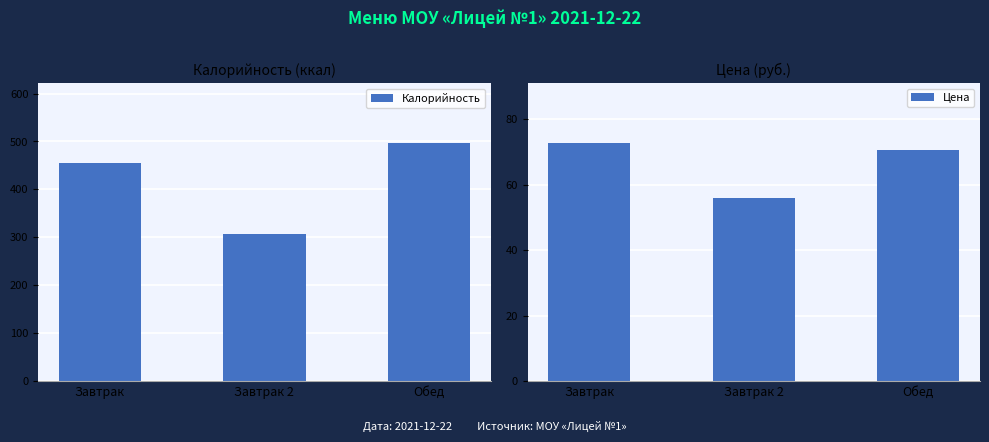

The value of Цена at Завтрак is 98.4. True or false?

False